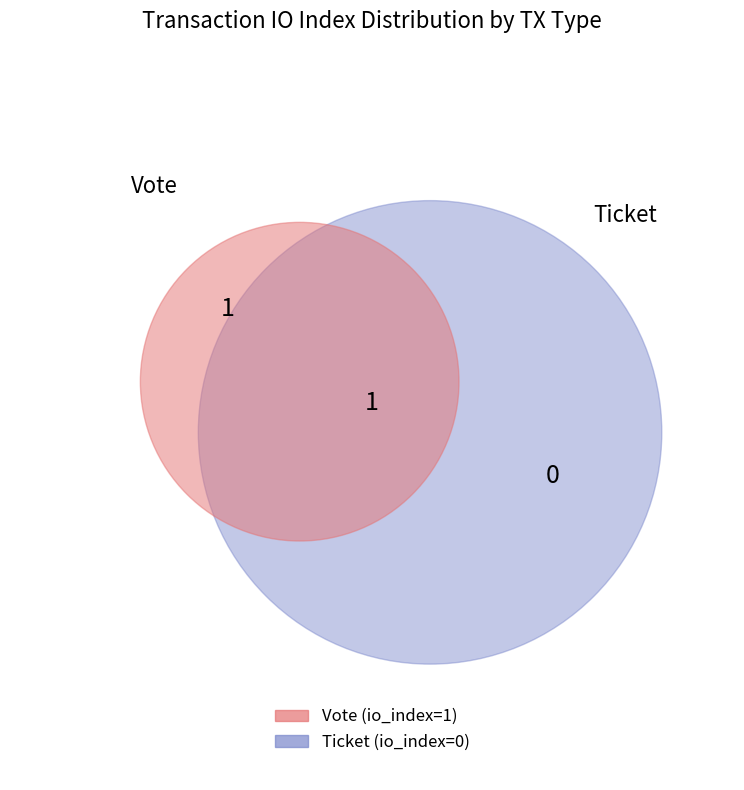

The Vote slice represents 100% of the pie. True or false?

True